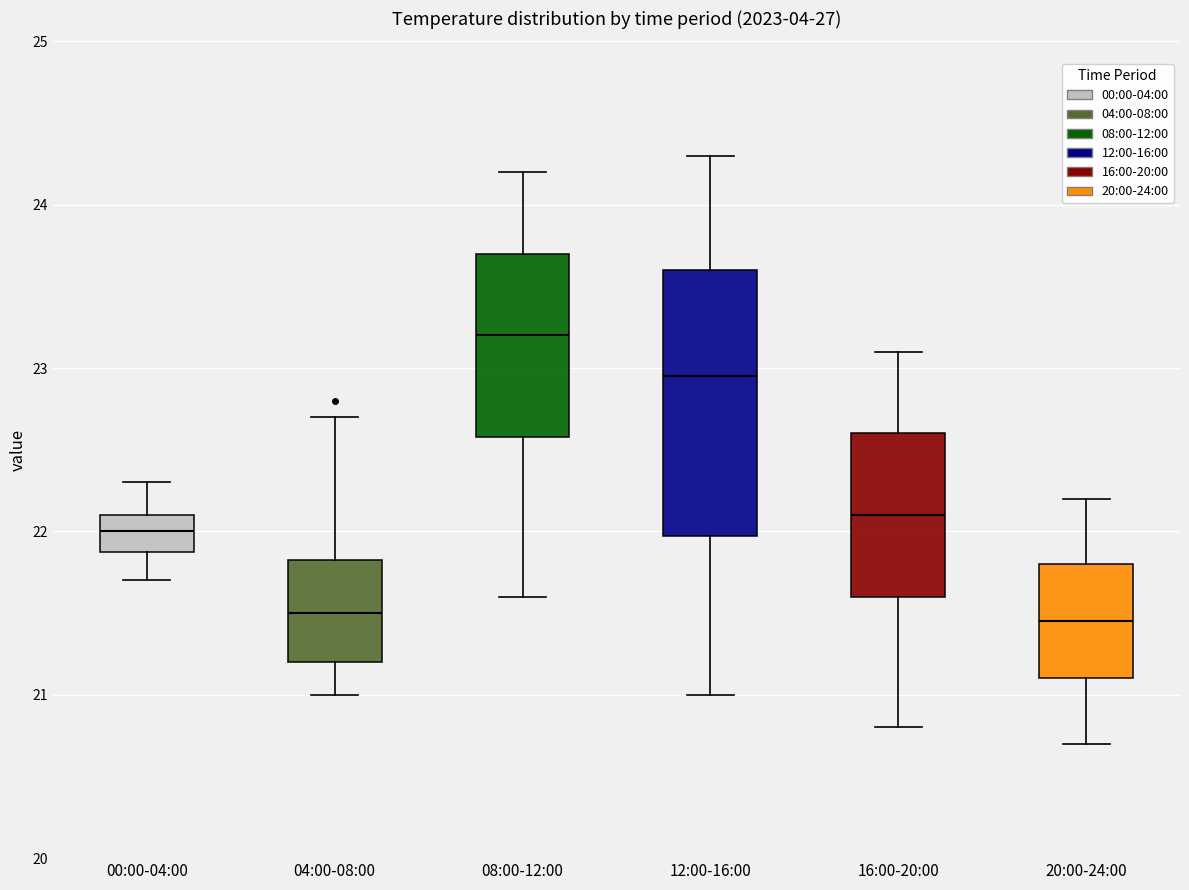

Comparing the boxes themselves (not the whiskers), which one is the tallest?

12:00-16:00